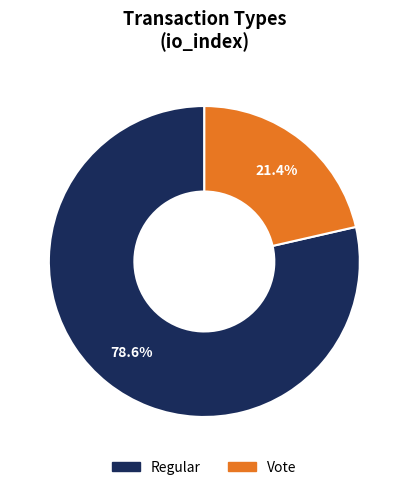

Which category has the smallest portion of the pie?

Vote